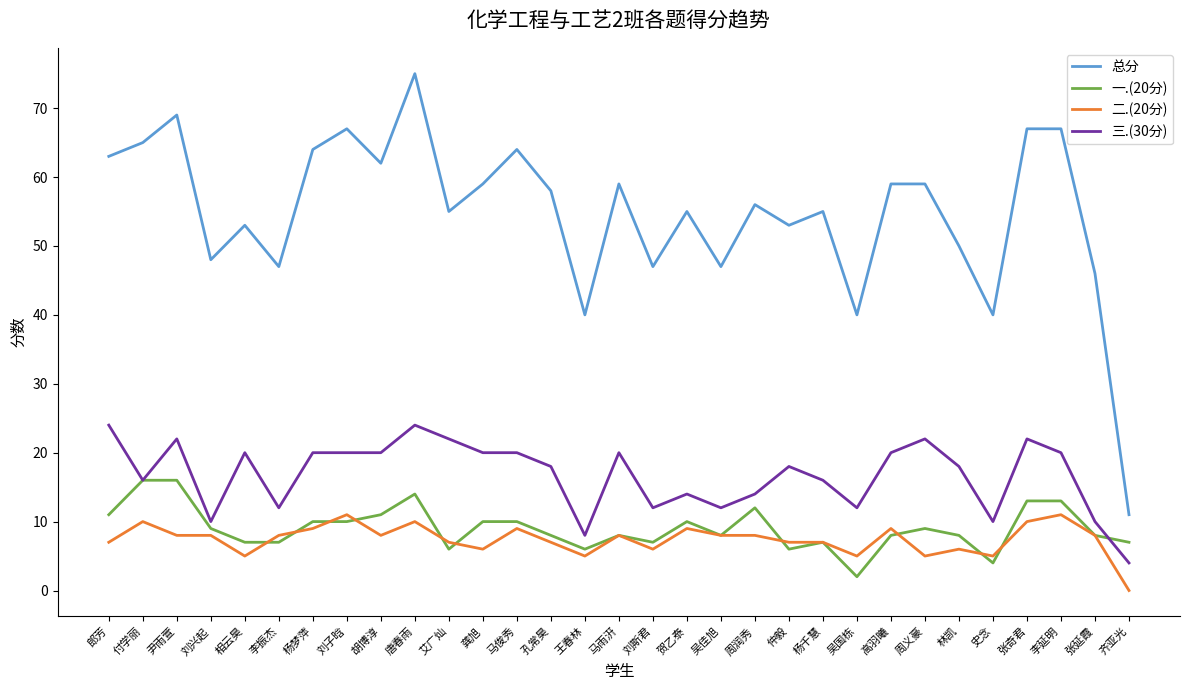

What position from the right is 张奇君?

4